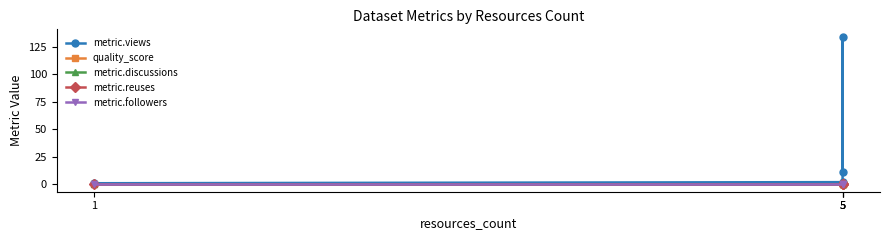

What is the total value across all series at 5?

2.7